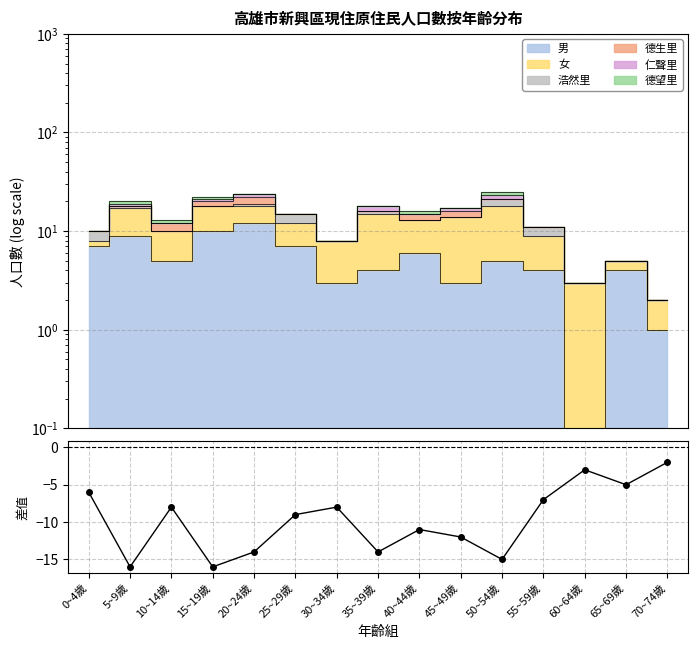

What is the change in value from 15~19歲 to 25~29歲?

+7